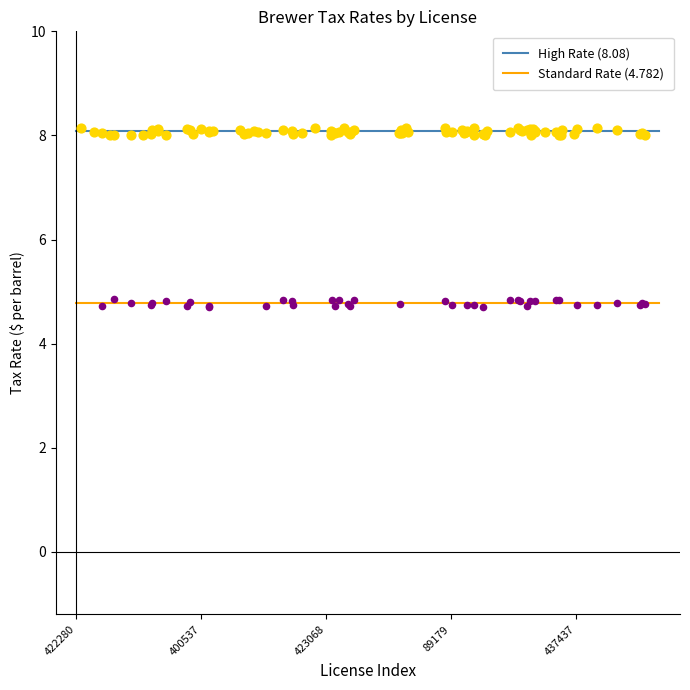

Which series contains the lowest Y value?

Standard Rate (4.782)